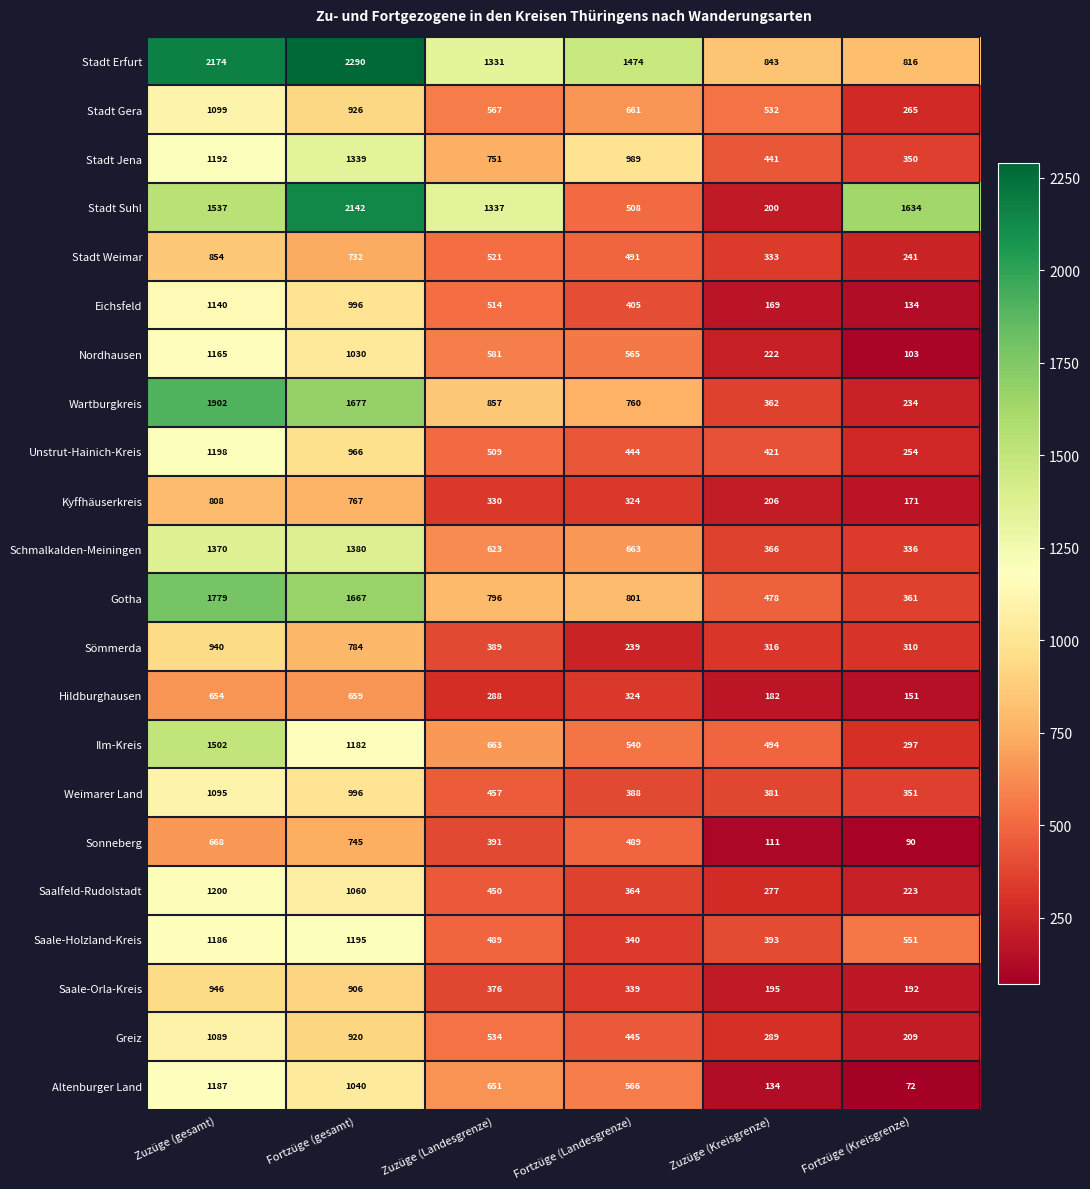

What is the sum of the Stadt Jena values at Fortzüge (Kreisgrenze) and Fortzüge (gesamt)?

1689